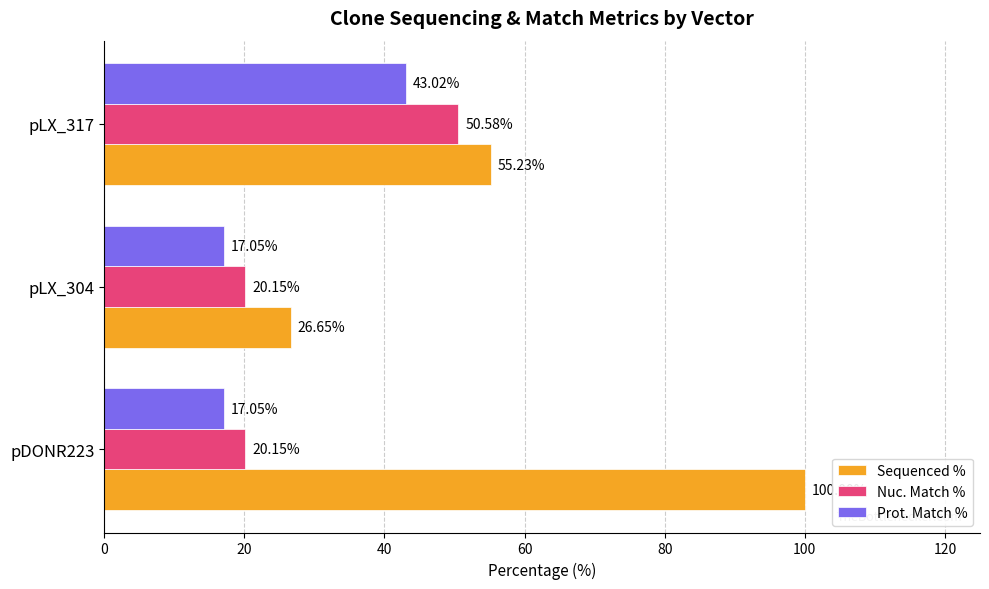

How many categories are shown in the chart?

3